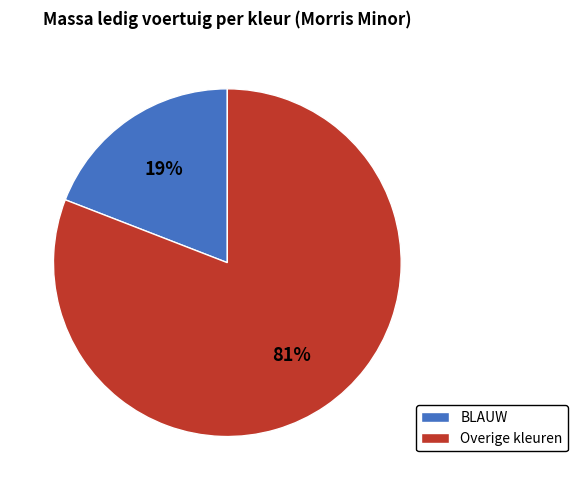

Is the sum of BLAUW and Overige kleuren greater than half?

Yes